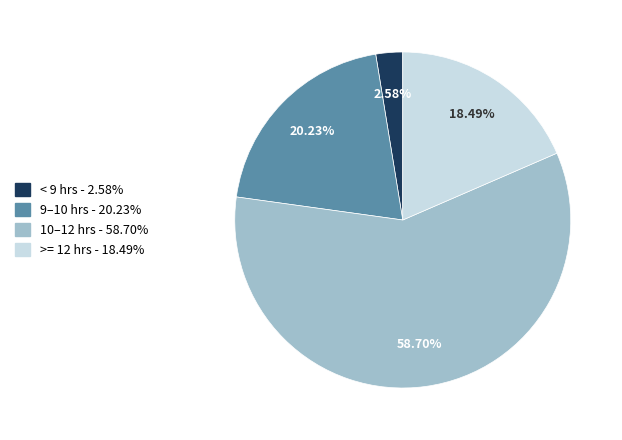

Does any single category account for the majority?

Yes